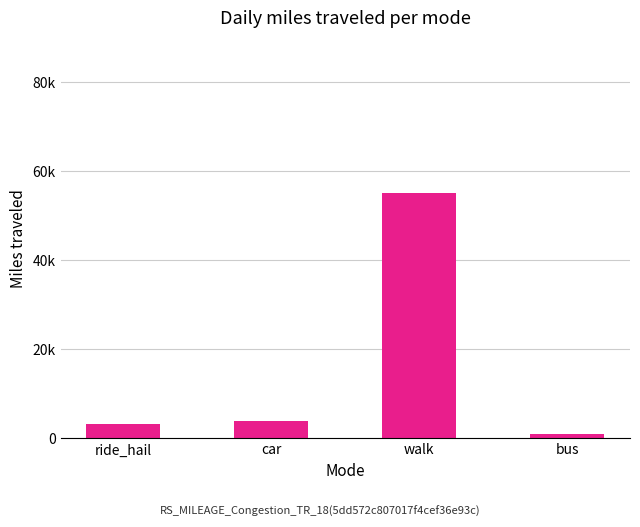

What is the ratio of the value at walk to the value at ride_hail?

16.5